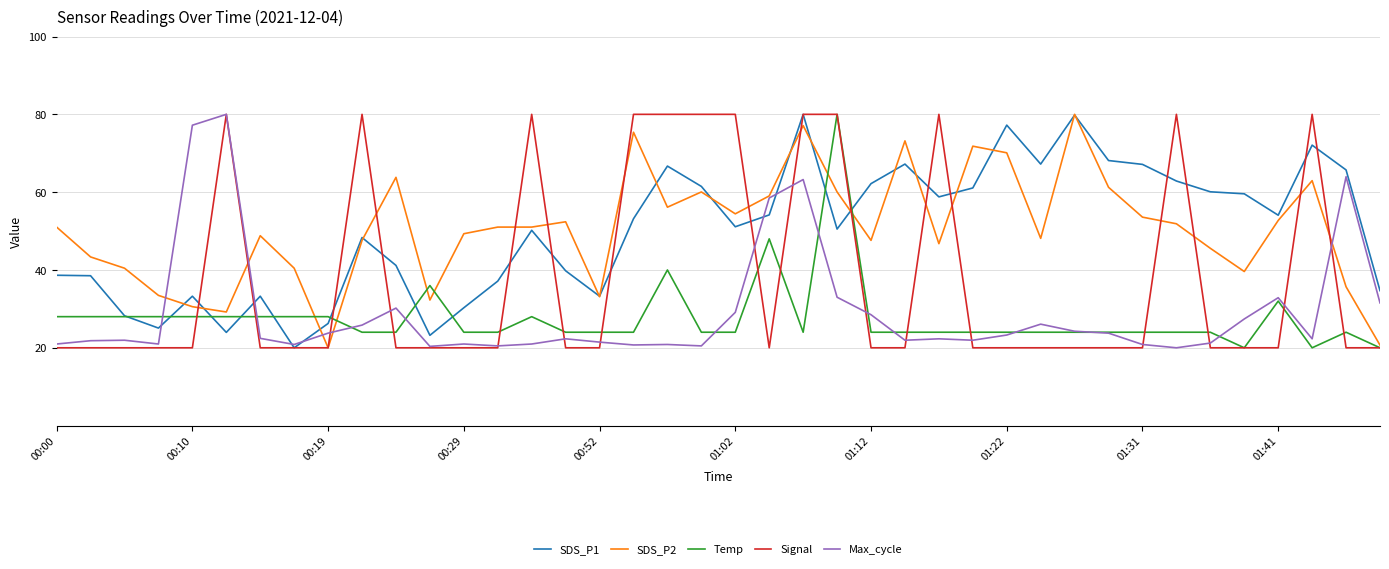

What is the maximum value shown in the chart?

80.0